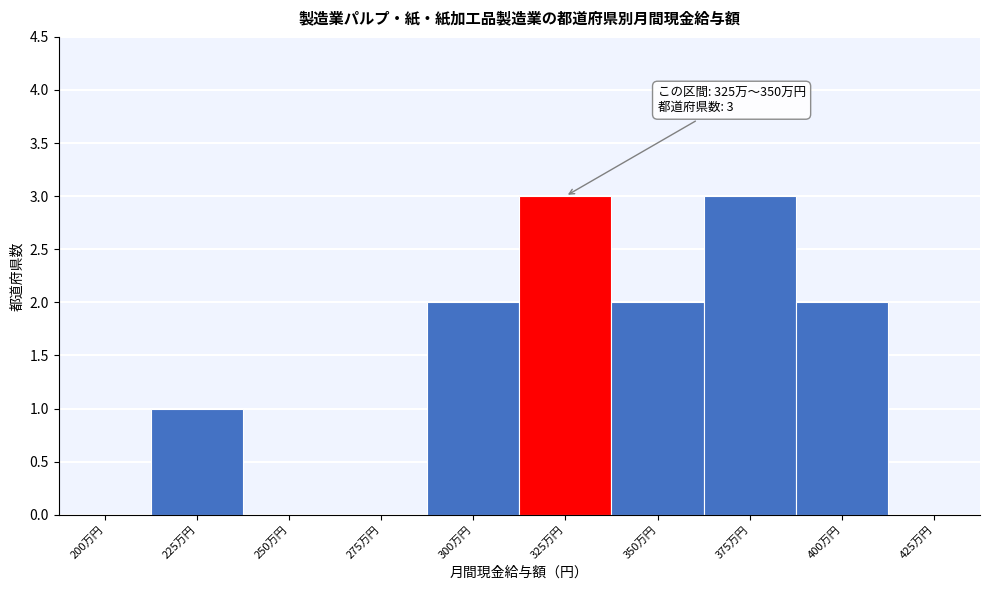

Reading left to right, extract all data points from this chart.

200万円=0	225万円=1	250万円=0	275万円=0	300万円=2	325万円=3	350万円=2	375万円=3	400万円=2	425万円=0